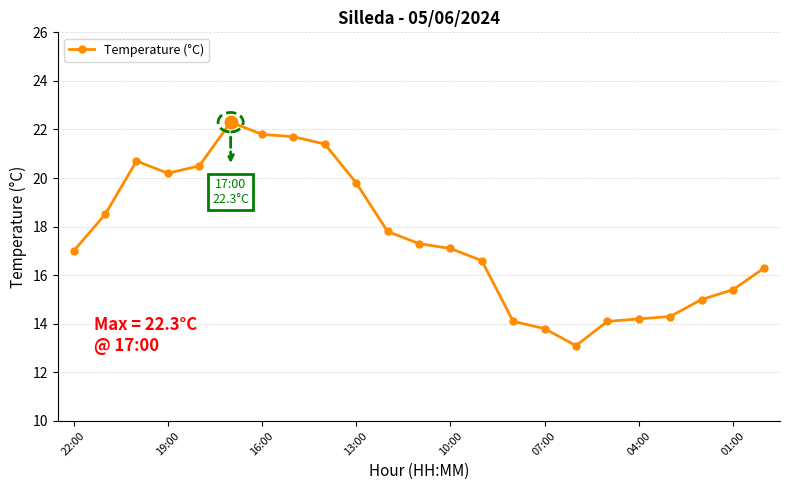

What is the maximum value shown in the chart?

22.3